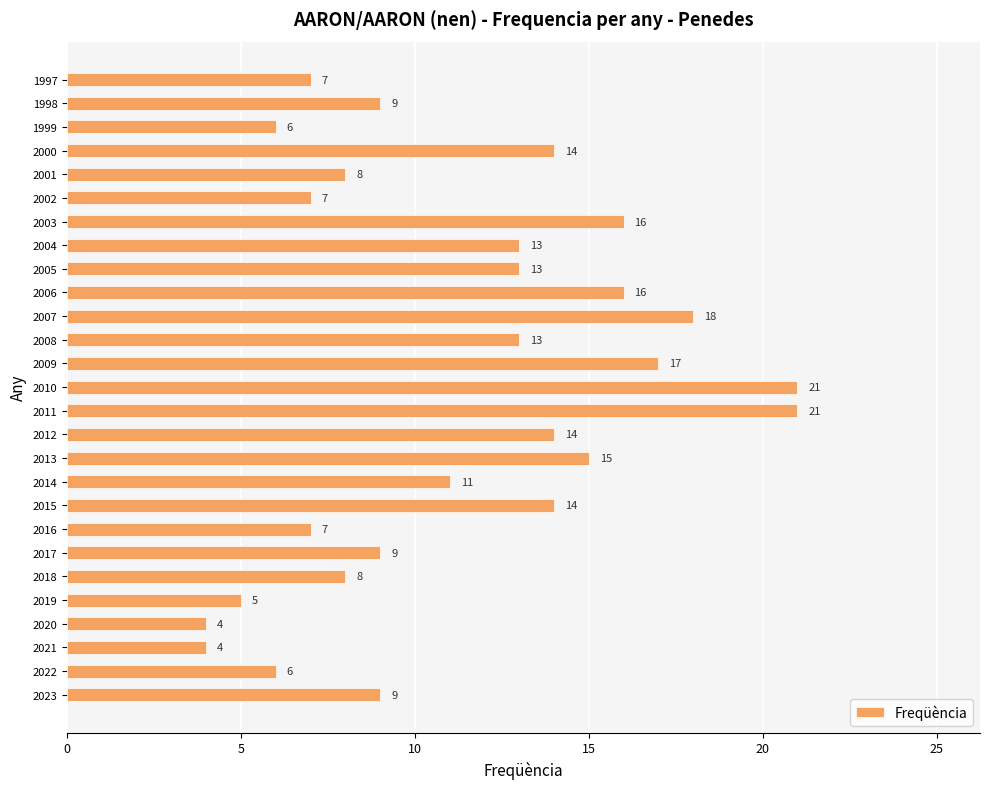

Reading bottom to top, transcribe all the data shown in this chart.

9	6	4	4	5	8	9	7	14	11	15	14	21	21	17	13	18	16	13	13	16	7	8	14	6	9	7